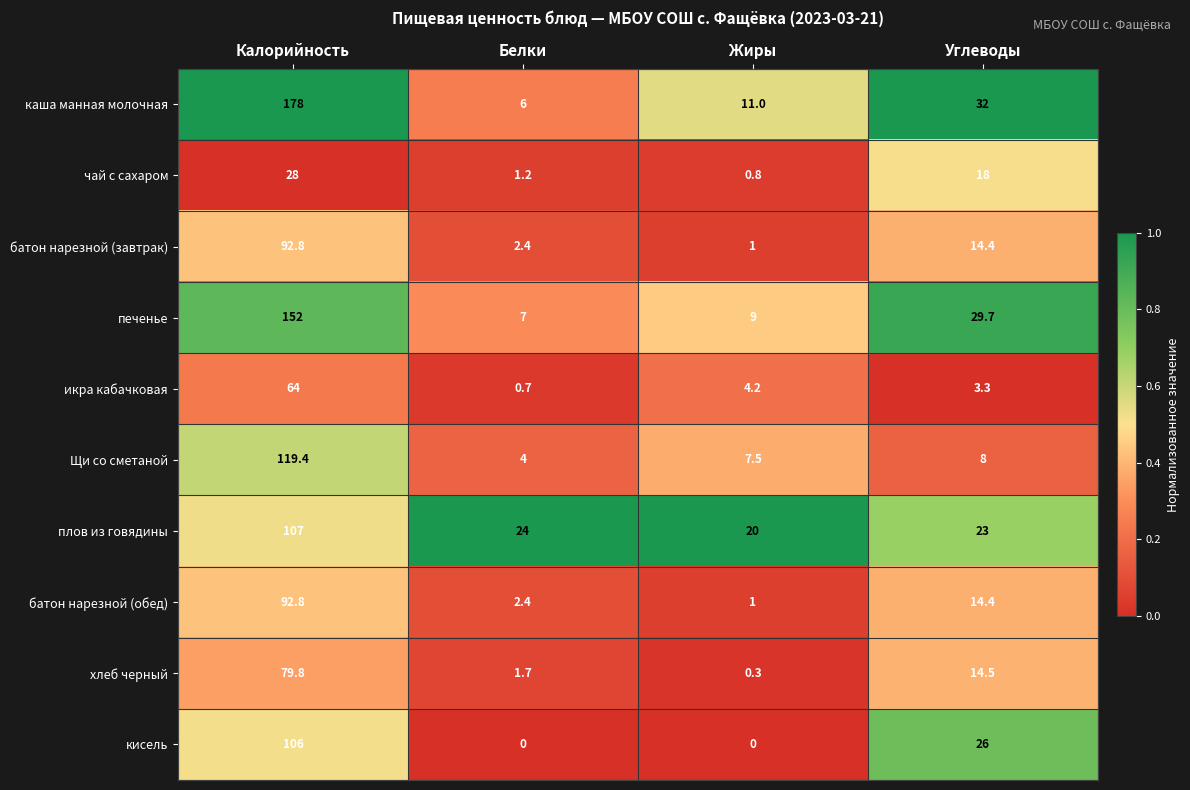

What is the spread (max minus min) of values at Углеводы?

28.7